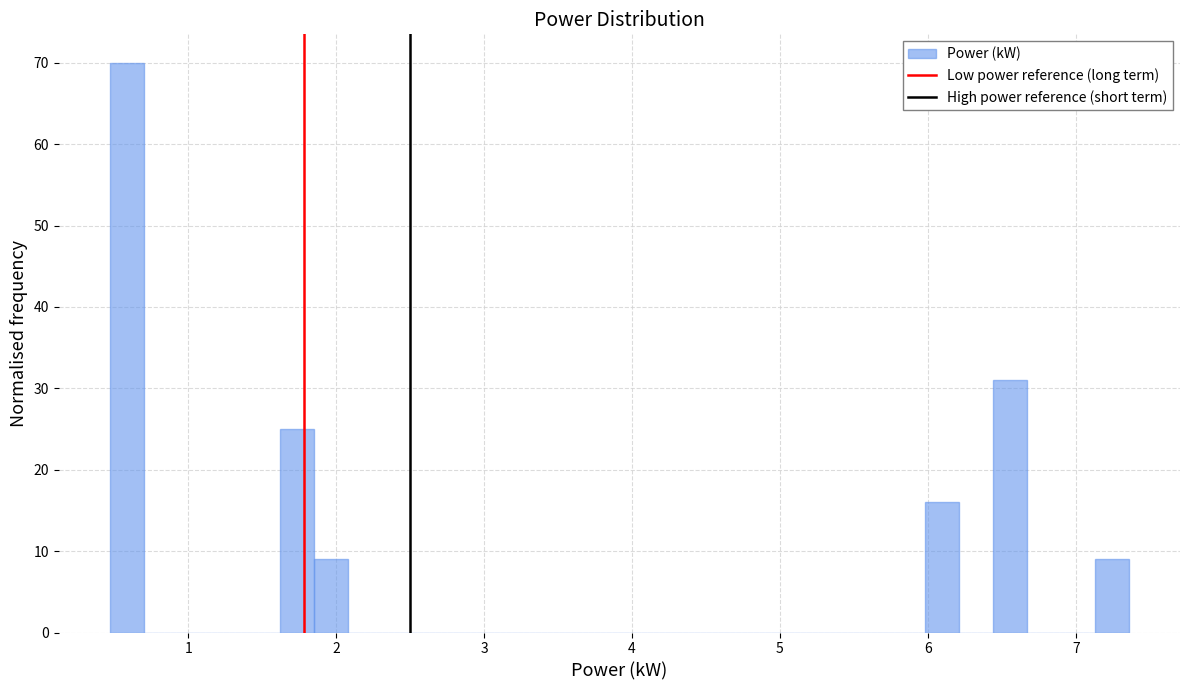

Read against the x-axis, roughly where is the centre of the tallest bar?

0.6